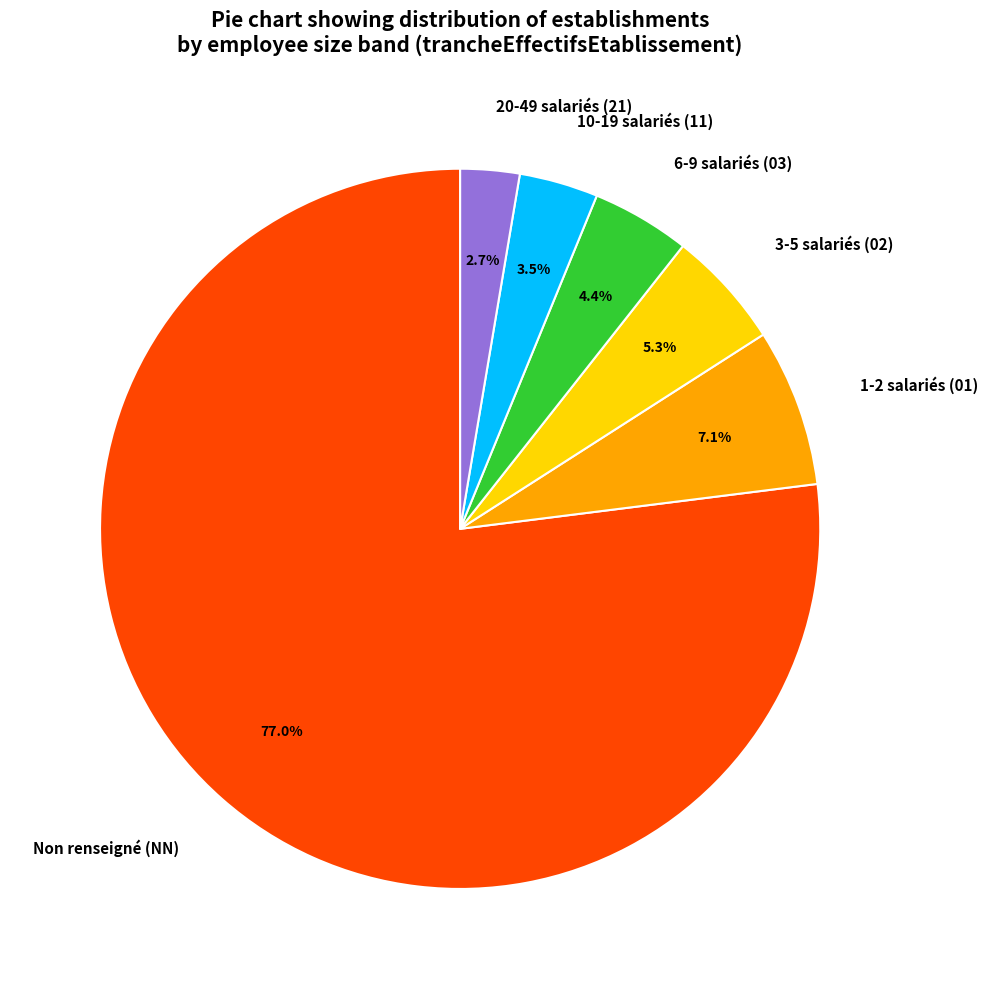

What is the ratio of the value at 20-49 salariés (21) to the value at 1-2 salariés (01)?

0.4